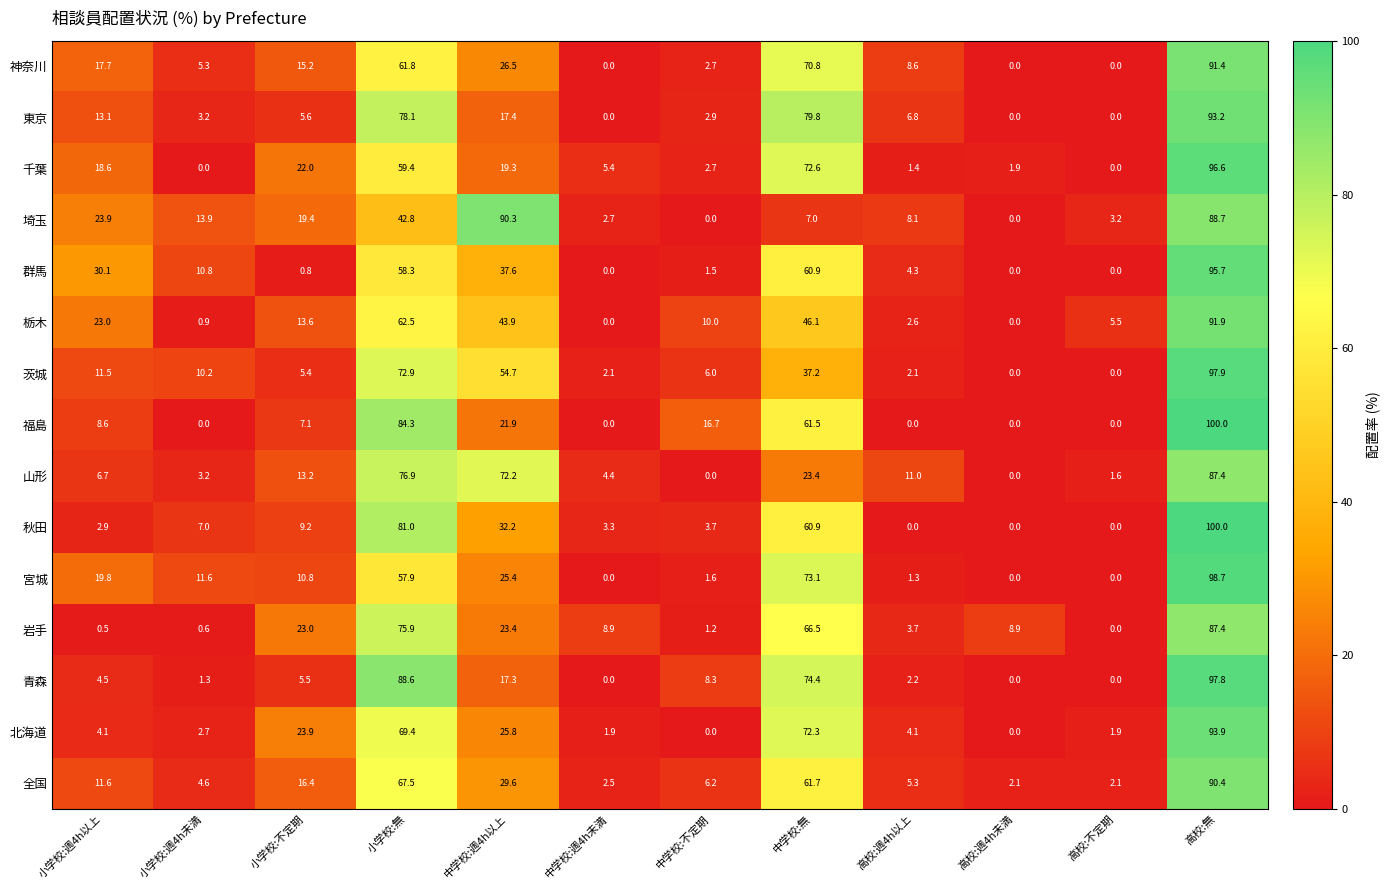

What is the difference between the highest and lowest values at 小学校:週4h未満?

13.9